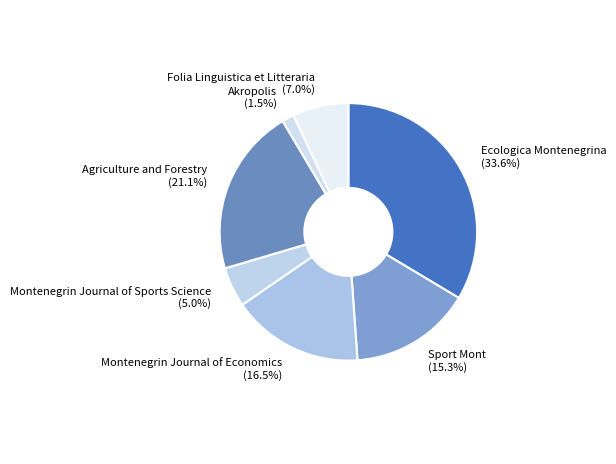

What portion of the pie excludes Montenegrin Journal of Sports Science?

95.0%